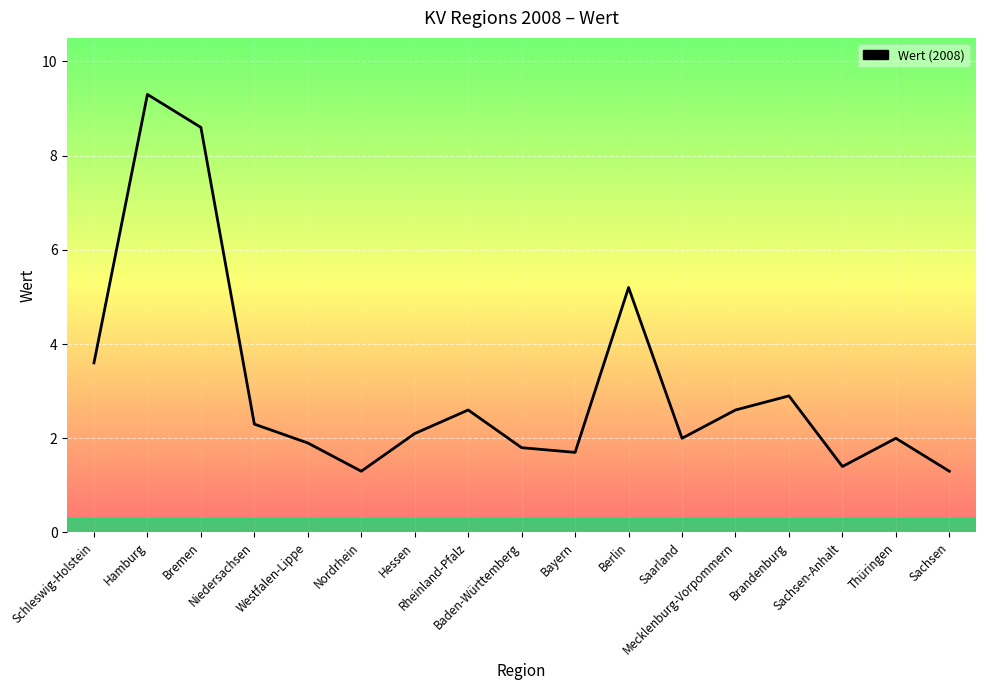

What is the label of the 12th point from the left?

Saarland